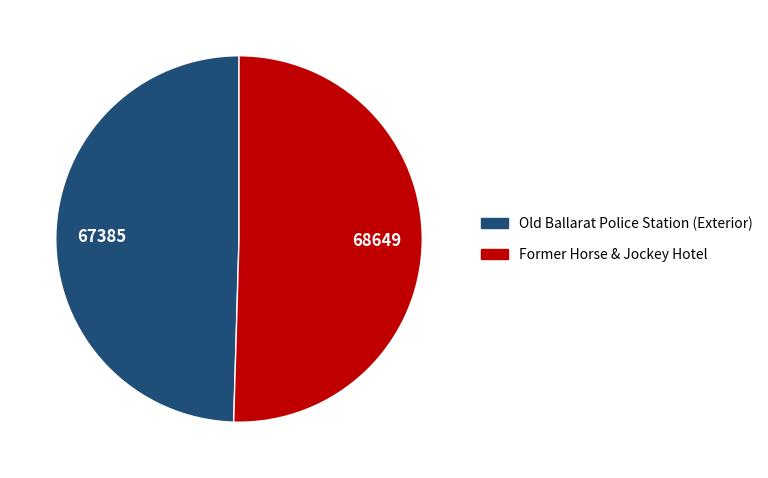

Rank the categories by value from lowest to highest.

Old Ballarat Police Station (Exterior), Former Horse & Jockey Hotel